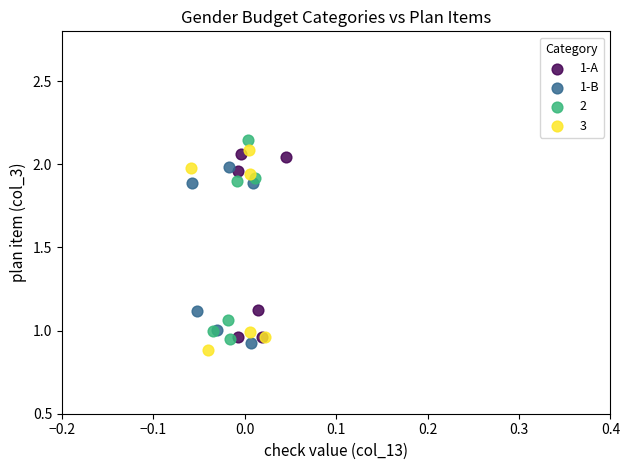

Which series contains the lowest Y value?

3